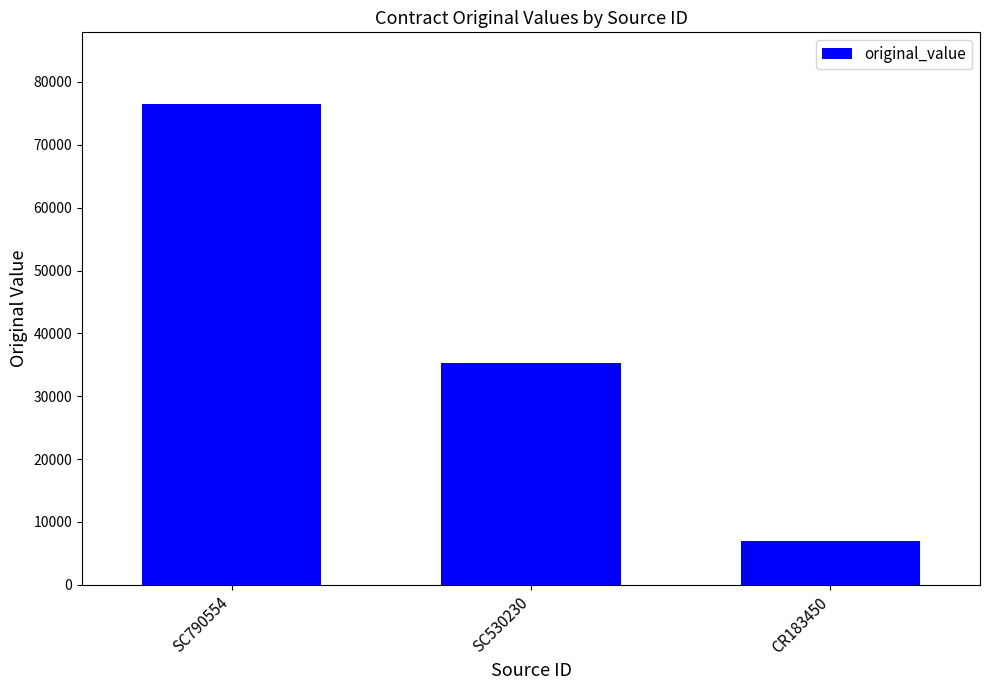

How many values are below 35300?

1